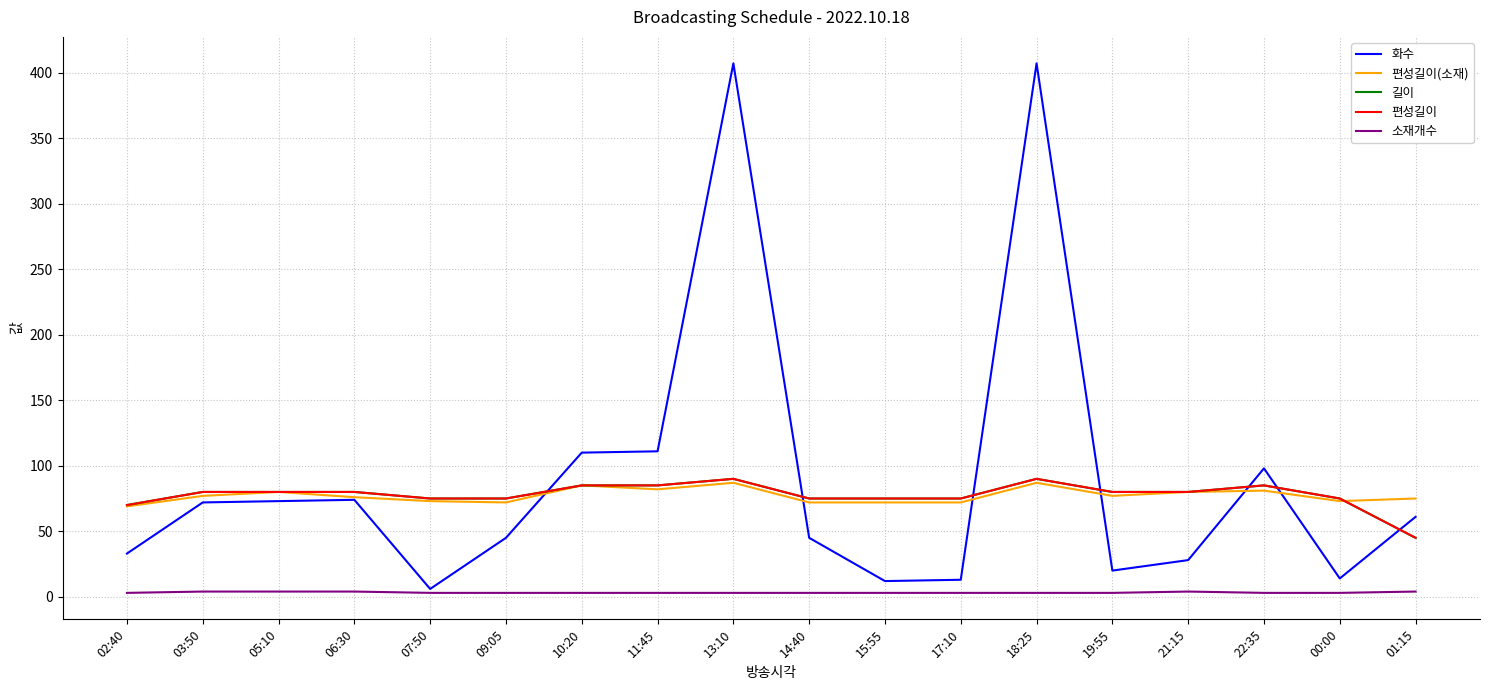

What is the difference between the second highest and second lowest values in the 소재개수 series?

1